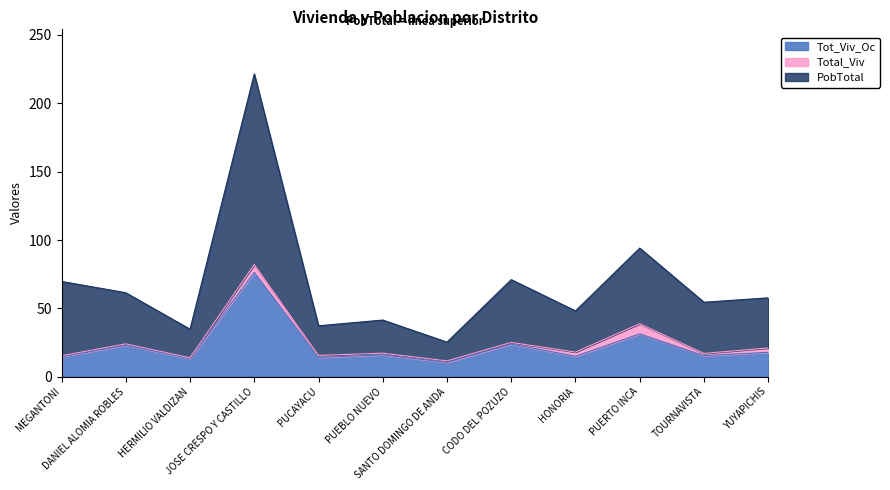

True or false: Total_Viv and Tot_Viv_Oc intersect in this chart.

False